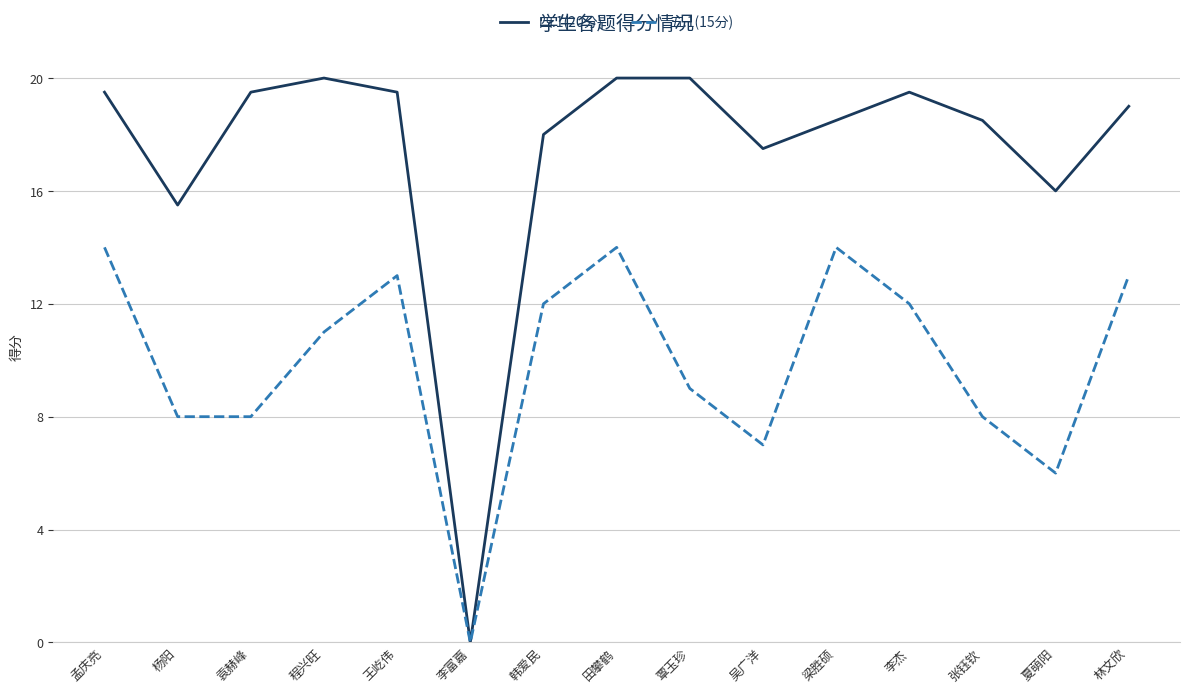

How many lines are shown in the chart?

2